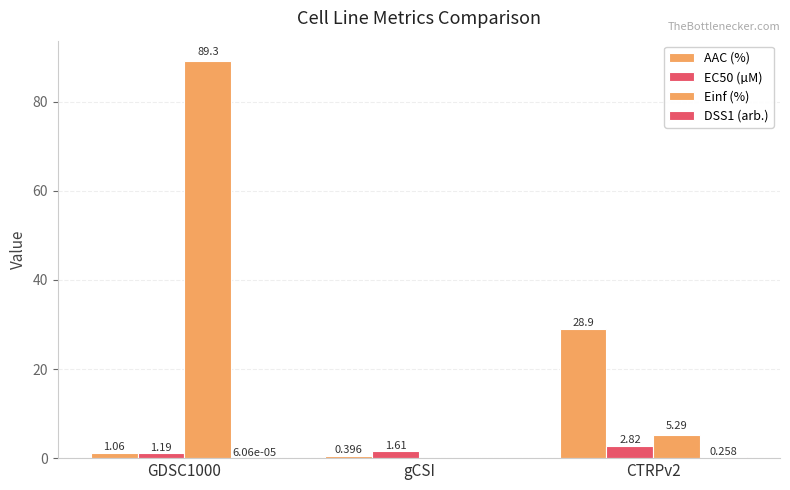

Which series has the largest range (max minus min)?

Einf (%)